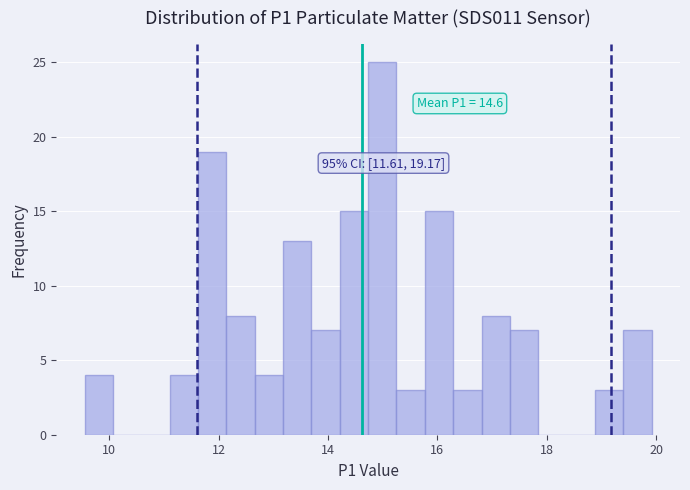

Read against the x-axis, roughly where is the centre of the tallest bar?

15.0